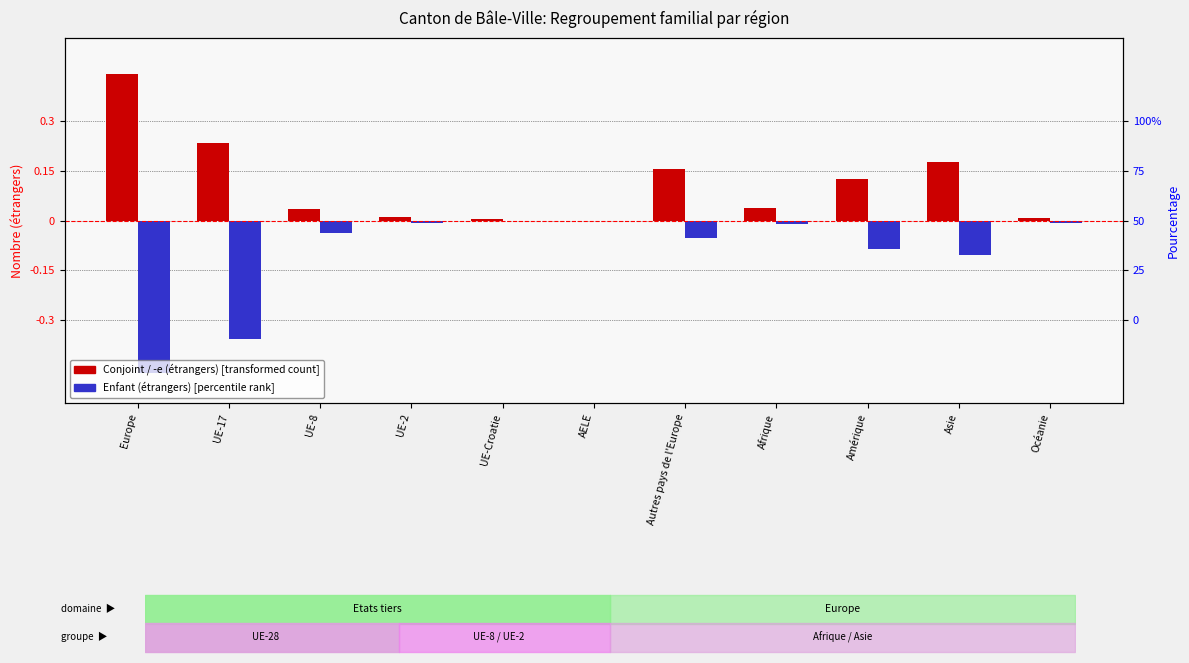

The value of Enfant (étrangers) at Autres pays de l'Europe is -0.1. True or false?

False